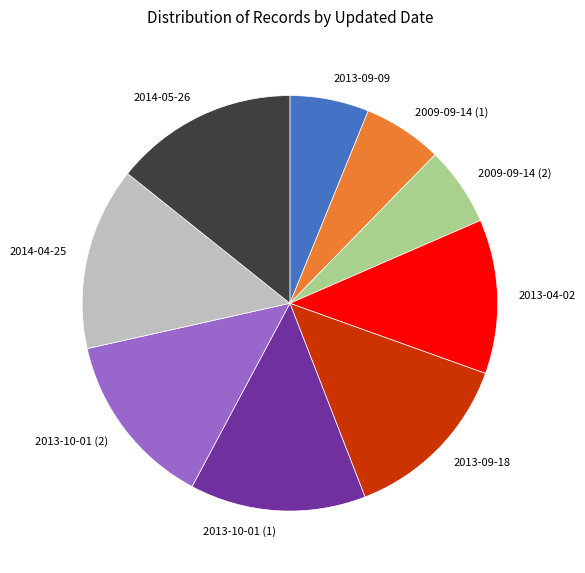

Between 2013-10-01 (2) and 2014-04-25, which is larger?

2014-04-25